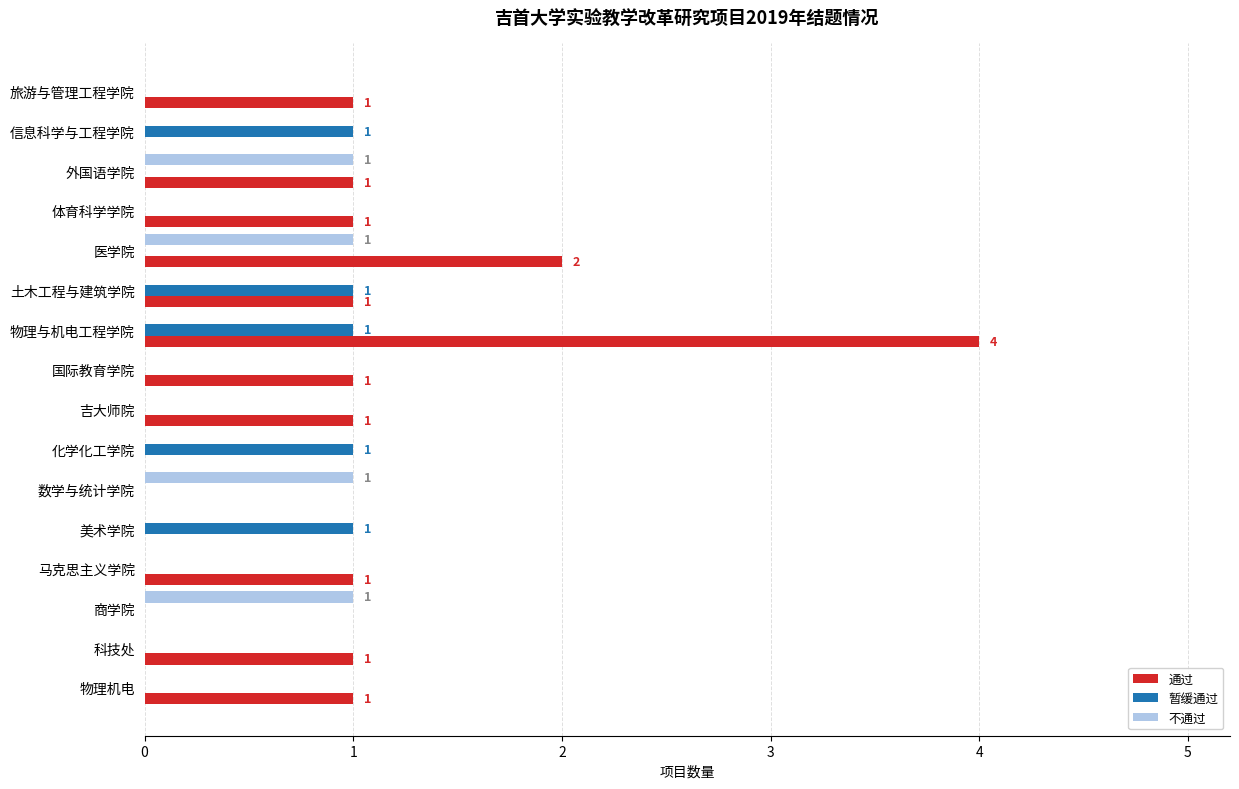

The 不通过 series shows -1 at 物理机电. True or false?

False